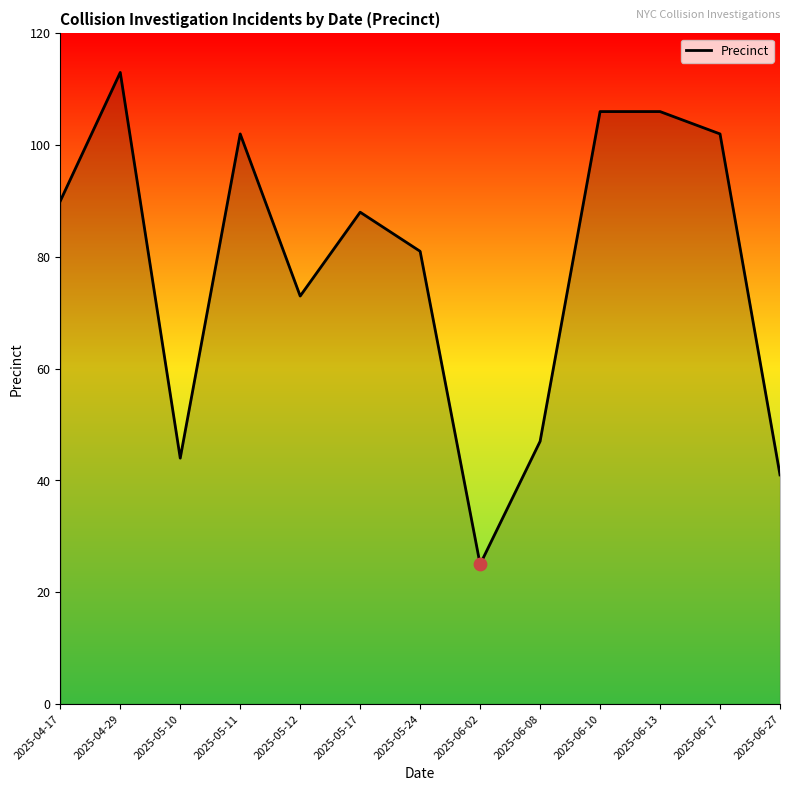

Which has a higher value, 2025-06-08 or 2025-06-02?

2025-06-08